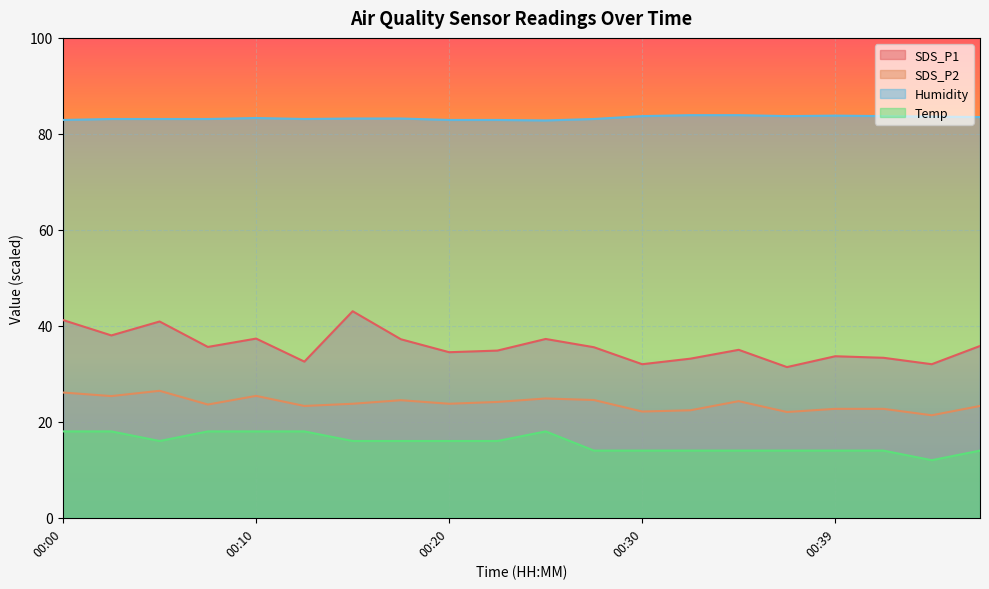

Reading right to left, extract all data points from this chart.

SDS_P1: 00:47=35.8	00:44=32.0	00:42=33.3	00:39=33.7	00:37=31.4	00:34=35.0	00:32=33.2	00:30=32.0	00:27=35.5	00:25=37.3	00:22=34.8	00:20=34.5	00:17=37.2	00:15=43.0	00:12=32.5	00:10=37.3	00:07=35.6	00:05=40.9	00:03=38.0	00:00=41.2
SDS_P2: 00:47=23.3	00:44=21.4	00:42=22.7	00:39=22.7	00:37=22.0	00:34=24.3	00:32=22.4	00:30=22.1	00:27=24.5	00:25=24.9	00:22=24.1	00:20=23.8	00:17=24.5	00:15=23.8	00:12=23.3	00:10=25.4	00:07=23.6	00:05=26.5	00:03=25.4	00:00=26.1
Humidity: 00:47=83.5	00:44=83.6	00:42=83.7	00:39=83.8	00:37=83.7	00:34=83.9	00:32=83.9	00:30=83.7	00:27=83.1	00:25=82.8	00:22=82.9	00:20=82.9	00:17=83.2	00:15=83.2	00:12=83.1	00:10=83.3	00:07=83.1	00:05=83.1	00:03=83.1	00:00=82.9
Temp: 00:47=14.0	00:44=12.0	00:42=14.0	00:39=14.0	00:37=14.0	00:34=14.0	00:32=14.0	00:30=14.0	00:27=14.0	00:25=18.0	00:22=16.0	00:20=16.0	00:17=16.0	00:15=16.0	00:12=18.0	00:10=18.0	00:07=18.0	00:05=16.0	00:03=18.0	00:00=18.0